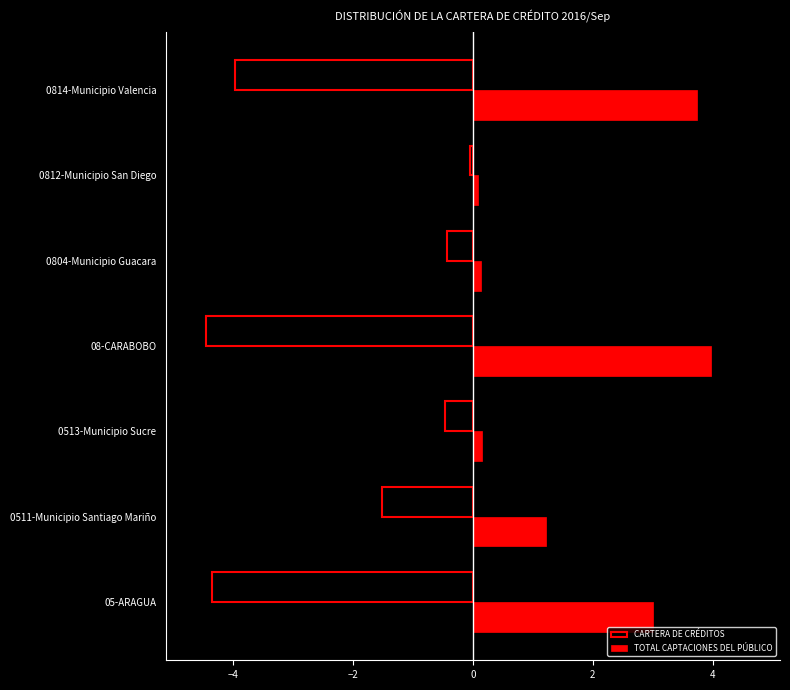

Which series has the largest range (max minus min)?

CARTERA DE CRÉDITOS